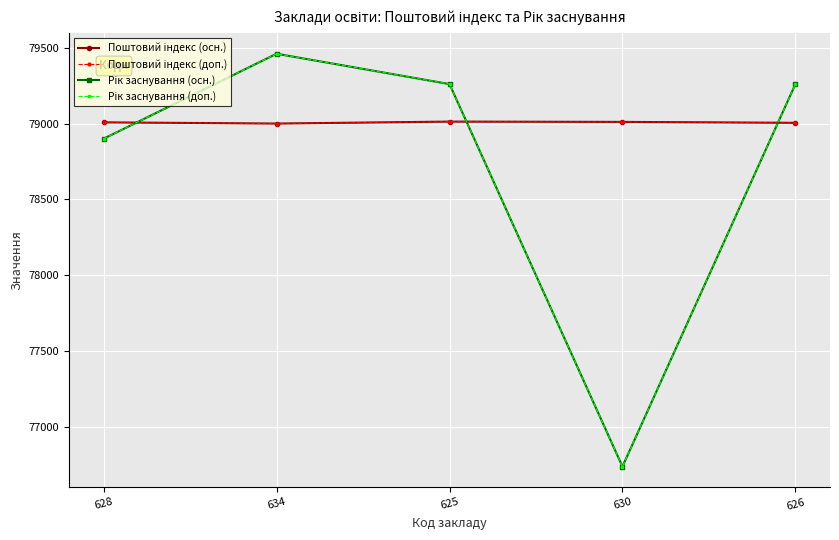

What is the difference between the Поштовий індекс (доп.) values at 628 and 634?

8